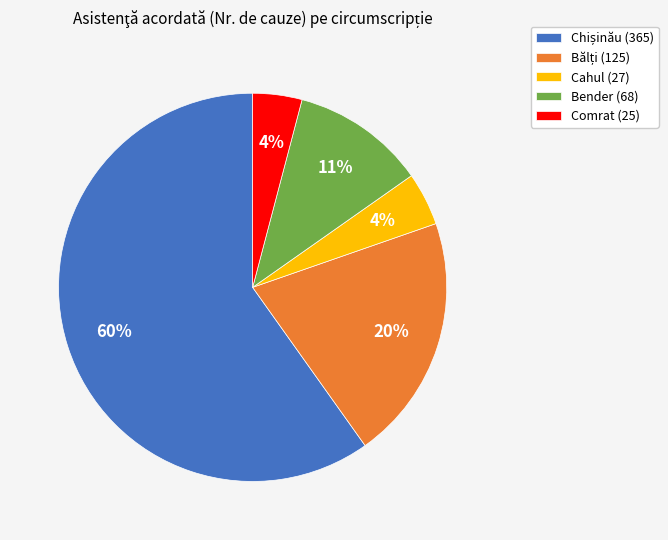

Is there any slice that represents more than half of the pie?

Yes